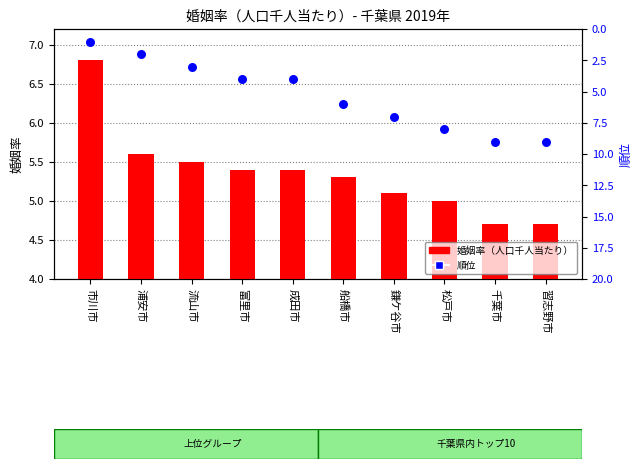

At which category is the sum across all series the highest?

千葉市